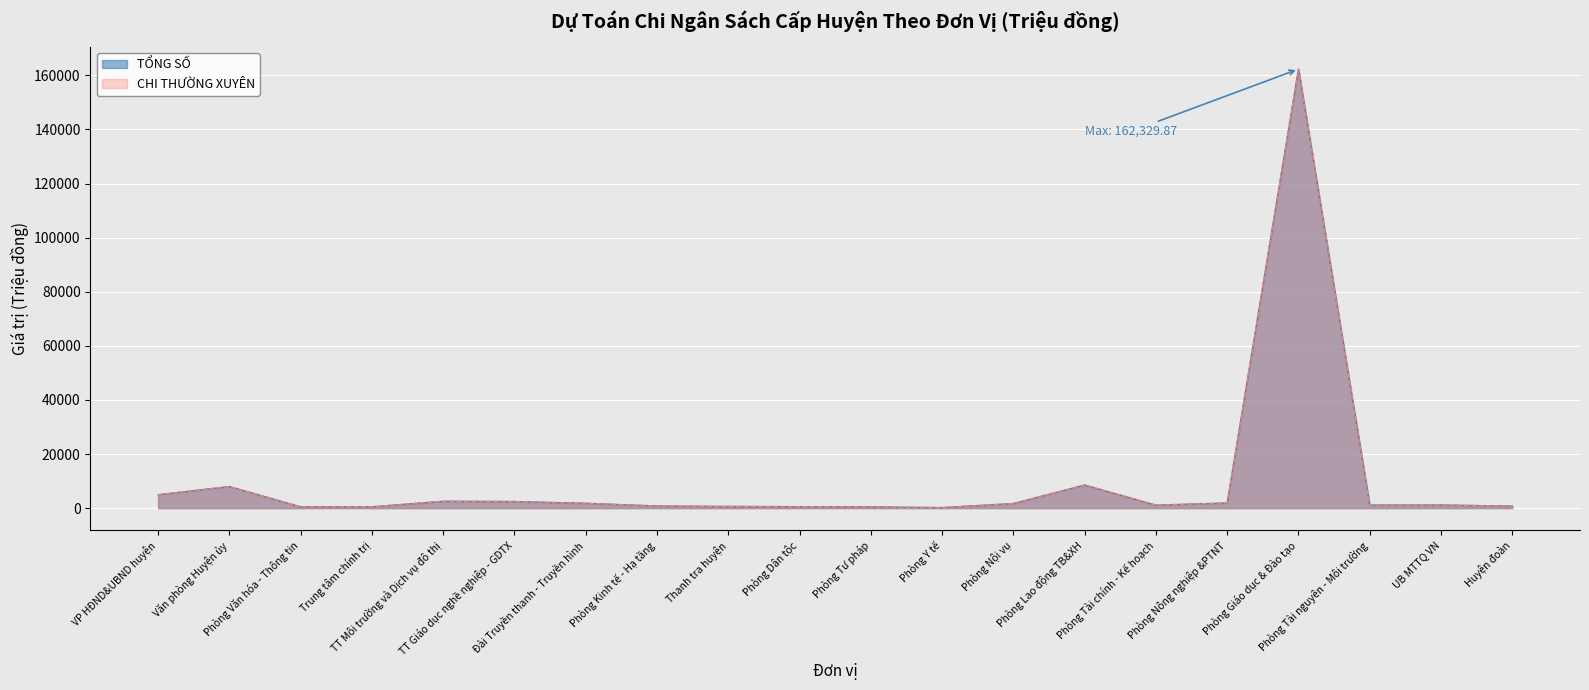

Does the chart display data point markers on the line(s)?

No